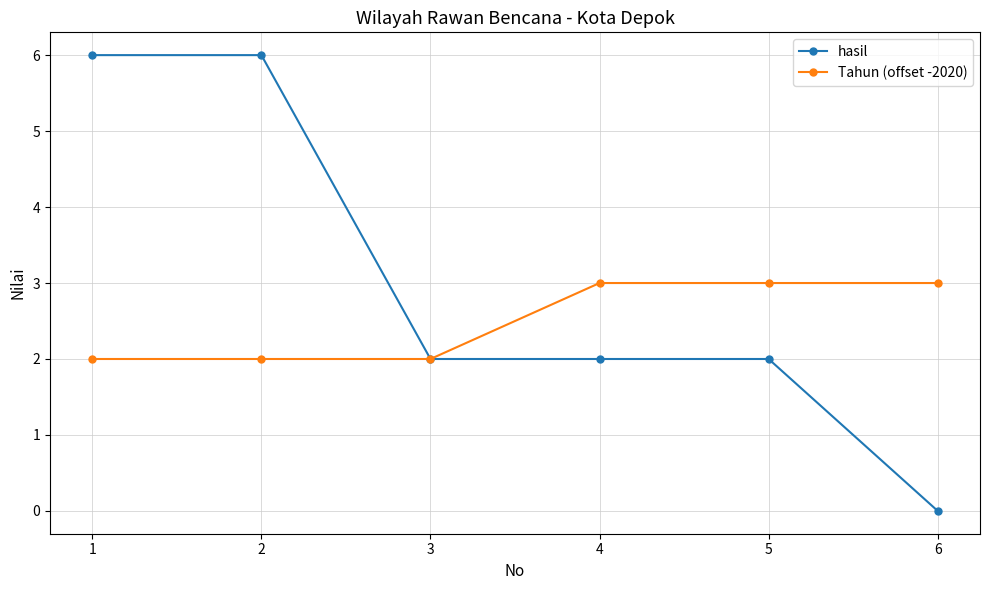

Does the chart display data point markers on the line(s)?

Yes